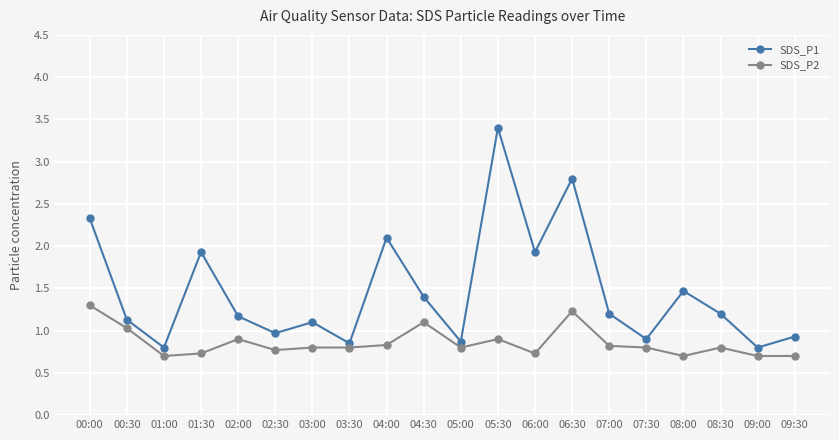

Does the chart display data point markers on the line(s)?

Yes